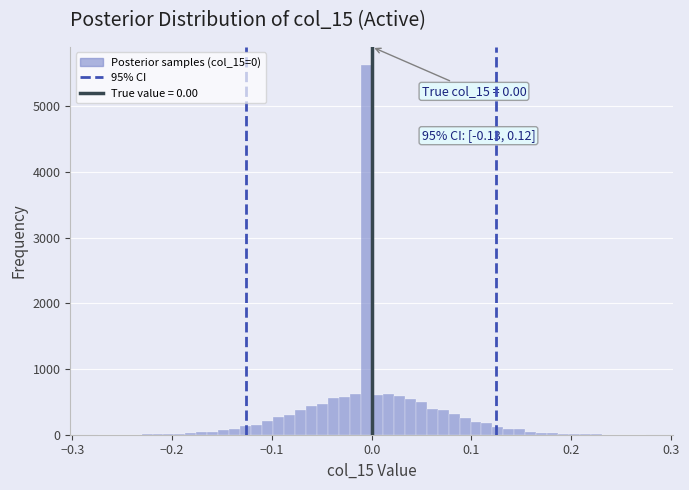

Around what value on the x-axis is the tallest bar? Give the approximate position of its centre, as read against the axis.

-0.01